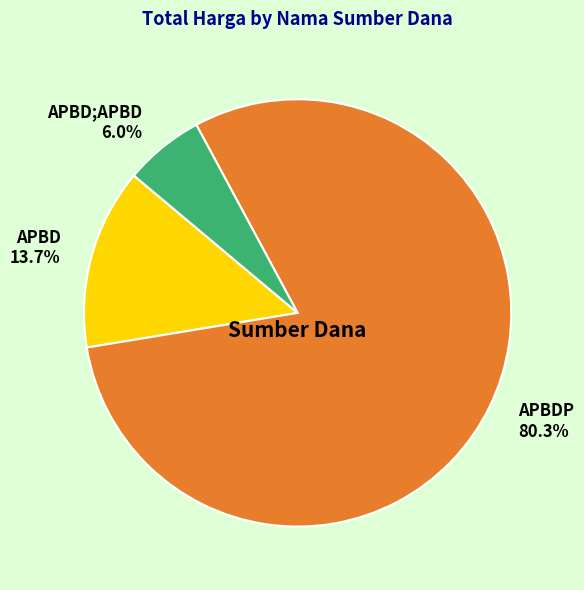

Which slice represents more than half of the pie?

APBDP